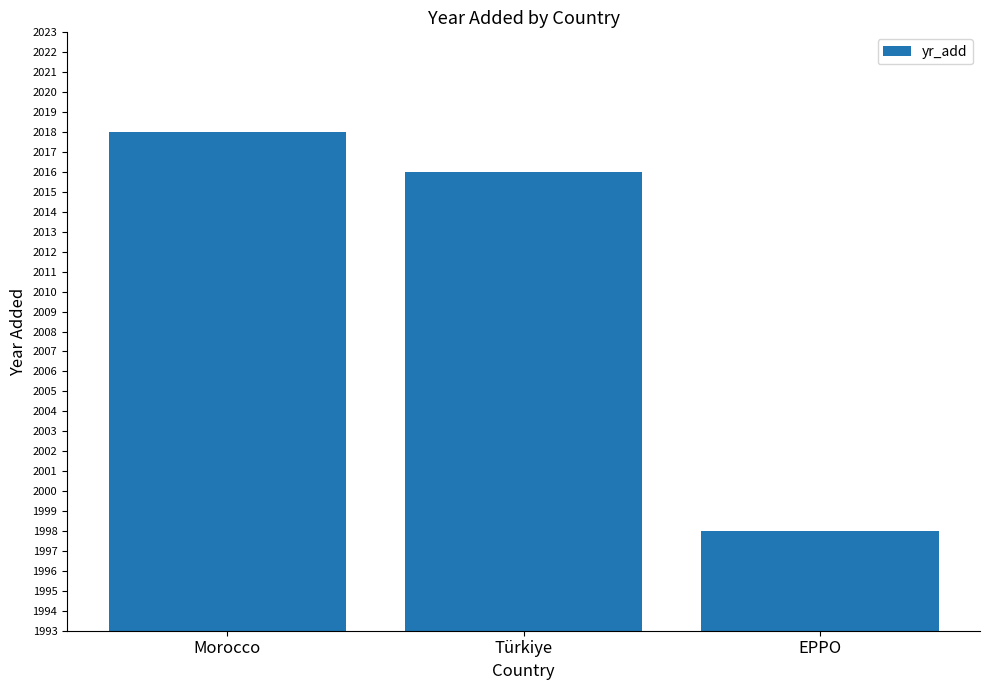

Approximately how many times larger is the value at Türkiye compared to Morocco?

1.0